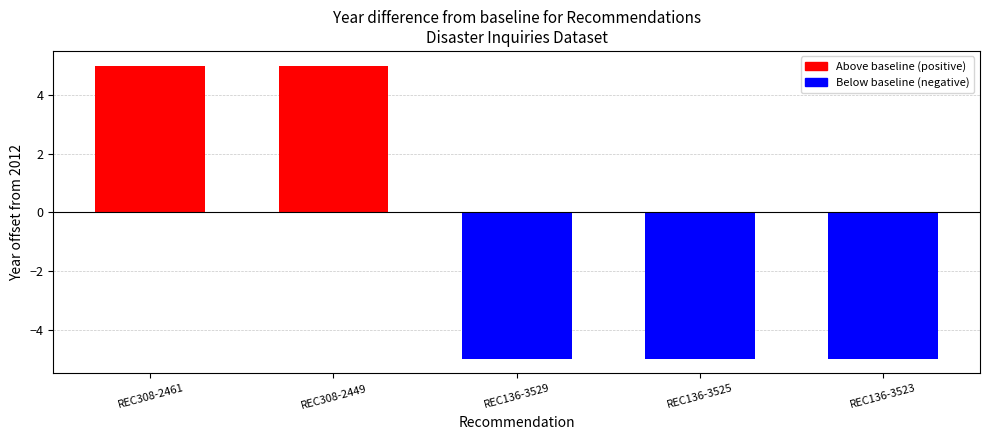

What is the difference between the maximum and minimum values?

10